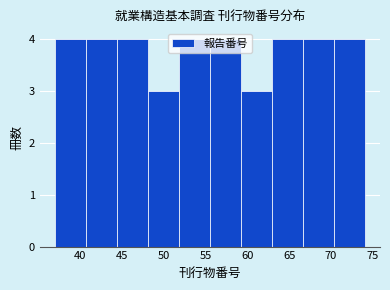

Reading left to right, list every bar in this chart as the range it spans on the x-axis followed by its height. Neither the bar edges nor the heights are printed on the chart, so give them approximately, as read against the axes.

37.0 to 40.7: 4
40.7 to 44.4: 4
44.4 to 48.1: 4
48.1 to 51.8: 3
51.8 to 55.5: 4
55.5 to 59.2: 4
59.2 to 62.9: 3
62.9 to 66.6: 4
66.6 to 70.3: 4
70.3 to 74.0: 4